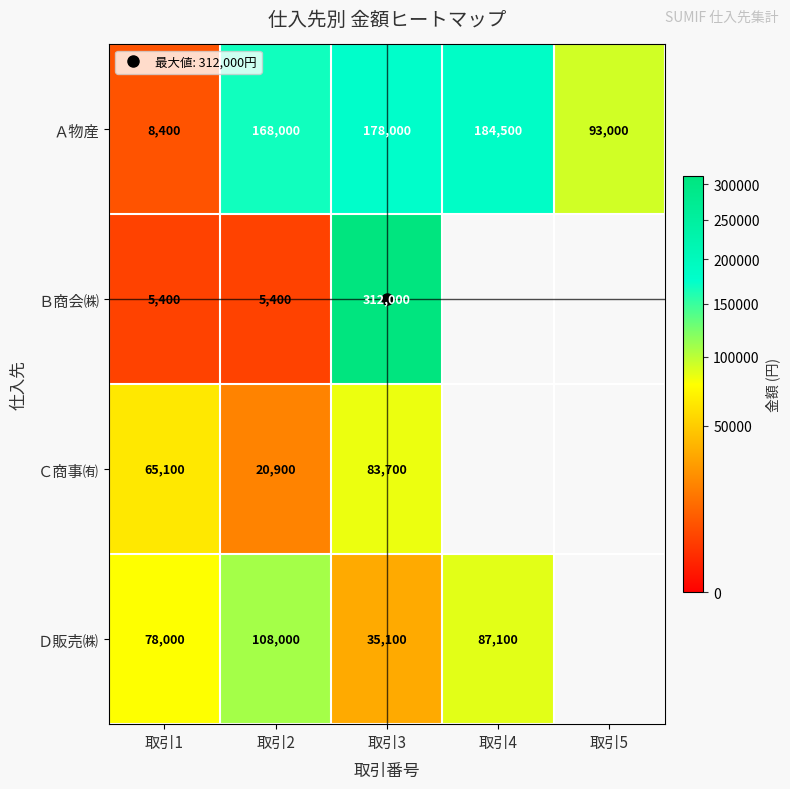

What is the difference between the Ｃ商事㈲ values at 取引2 and 取引1?

44200.0